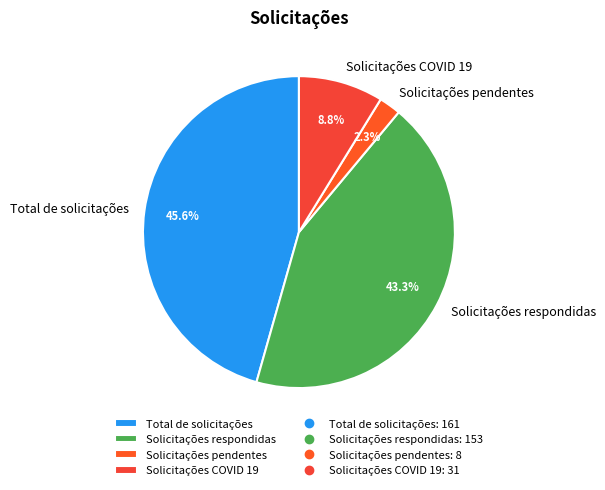

Between Solicitações COVID 19 and Solicitações pendentes, which is larger?

Solicitações COVID 19